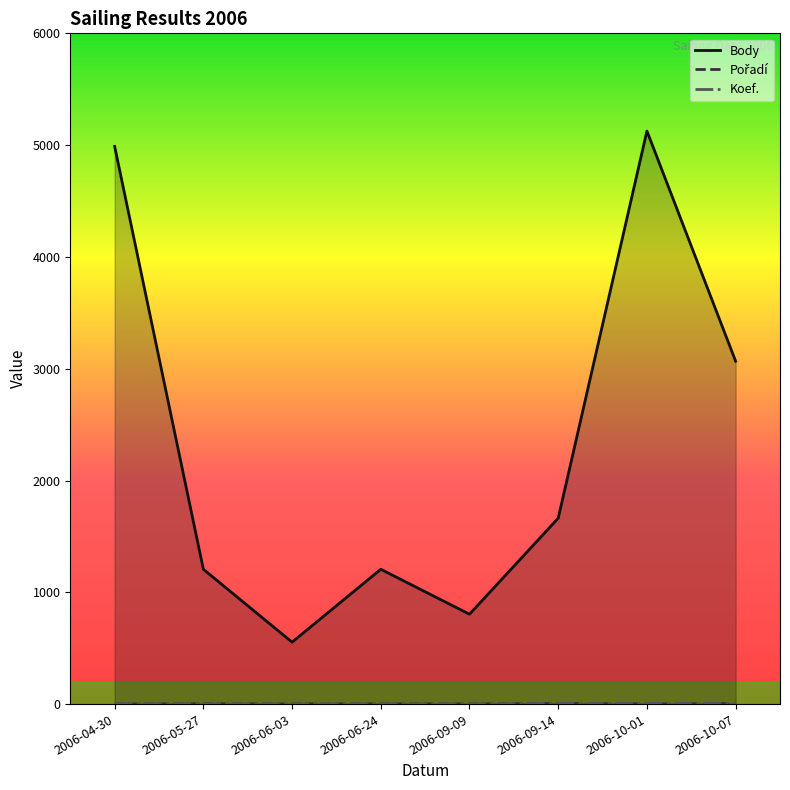

What is the difference between the Koef. values at 2006-09-09 and 2006-10-01?

4.0